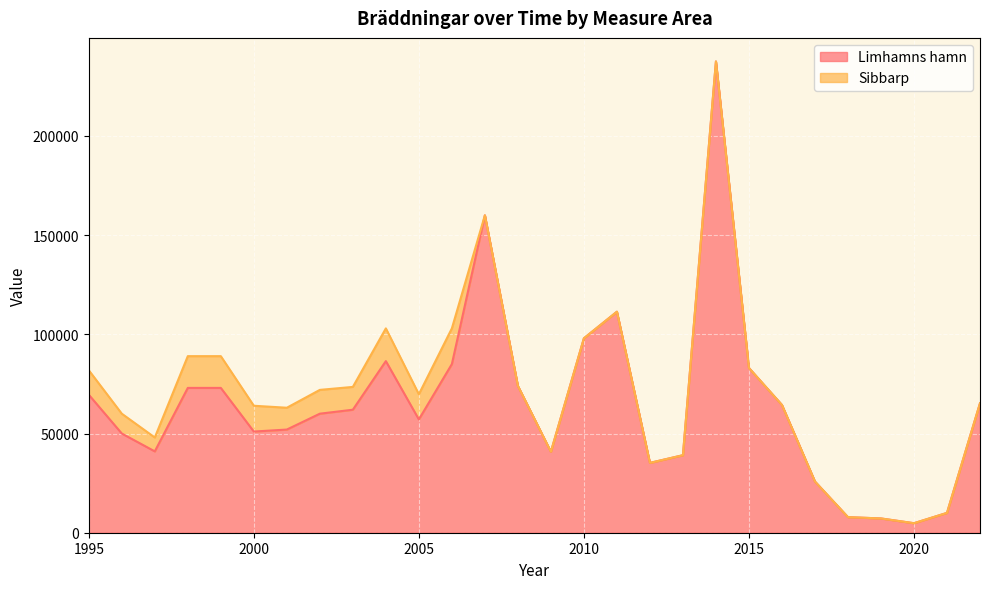

List the labels in order of value, largest first.

2014, 2007, 2011, 2010, 2004, 2006, 2015, 2008, 1998, 1999, 1995, 2022, 2016, 2003, 2002, 2005, 2001, 2000, 1996, 1997, 2009, 2013, 2012, 2017, 2021, 2018, 2019, 2020